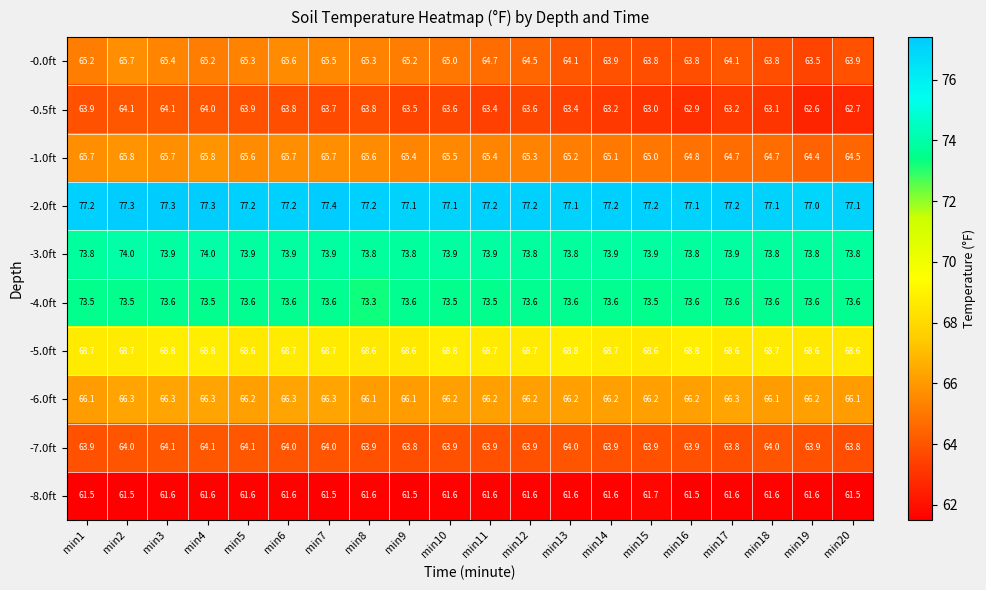

True or false: -7.0ft has a value of 63.9 at min16.

True